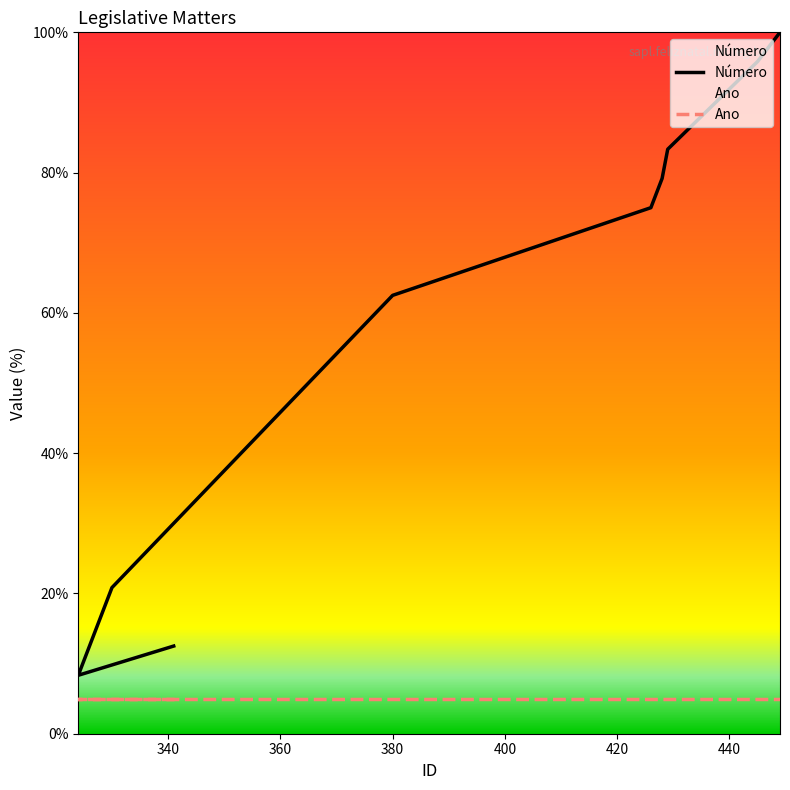

Reading left to right, what are all the values shown in this chart?

12.5	8.3	20.8	62.5	75.0	79.2	83.3	95.8	100.0